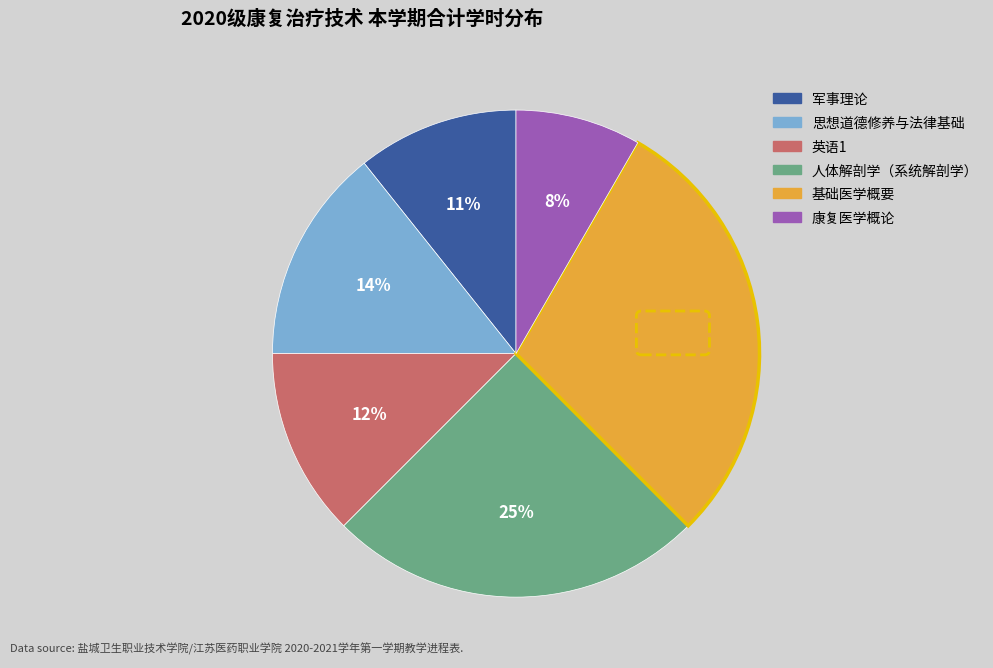

Which category has the biggest portion of the pie?

基础医学概要